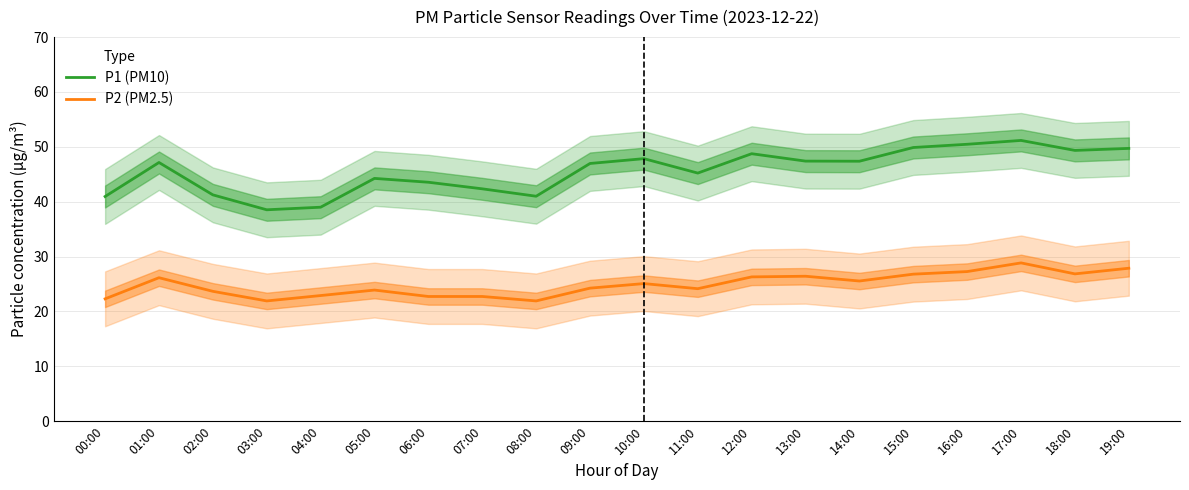

Which series has the largest total across all categories?

P1 (PM10)